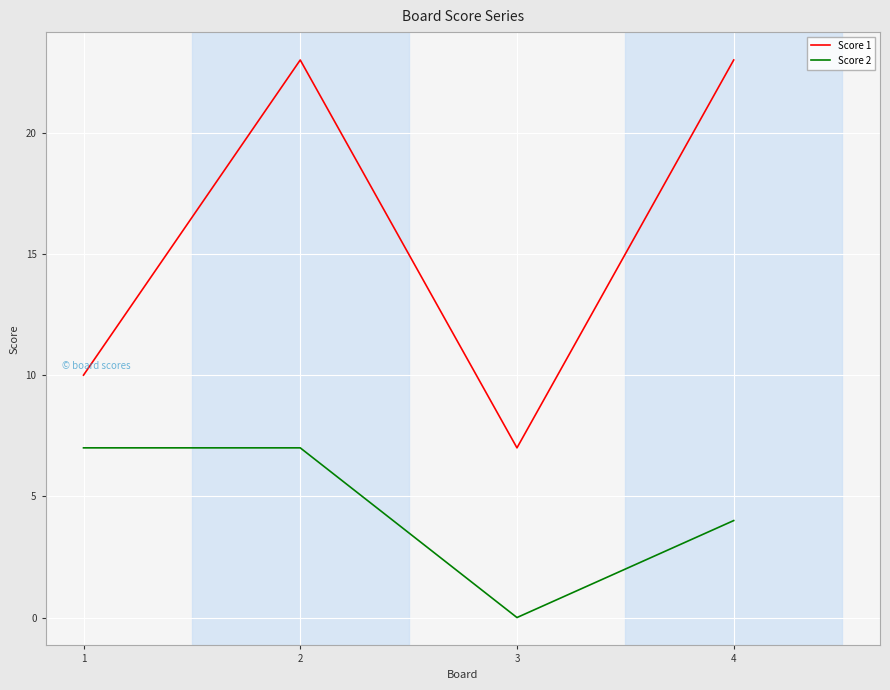

What is the total value across all series at 3?

7